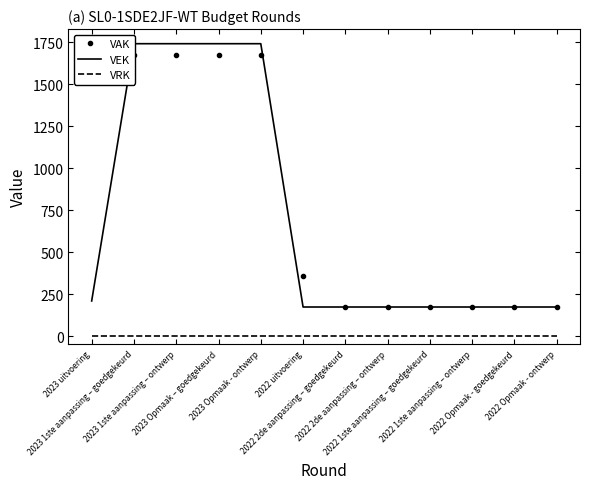

True or false: VEK has more than 0 points higher than both neighbors.

False